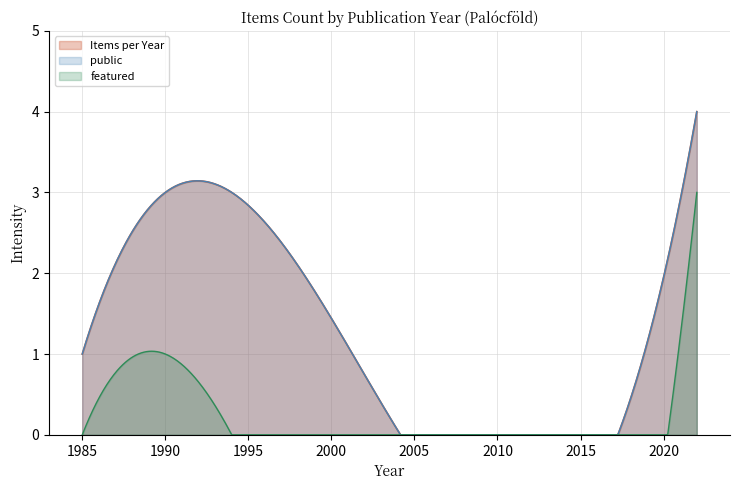

What is the difference between the values at 2022_featured and 1990?

2